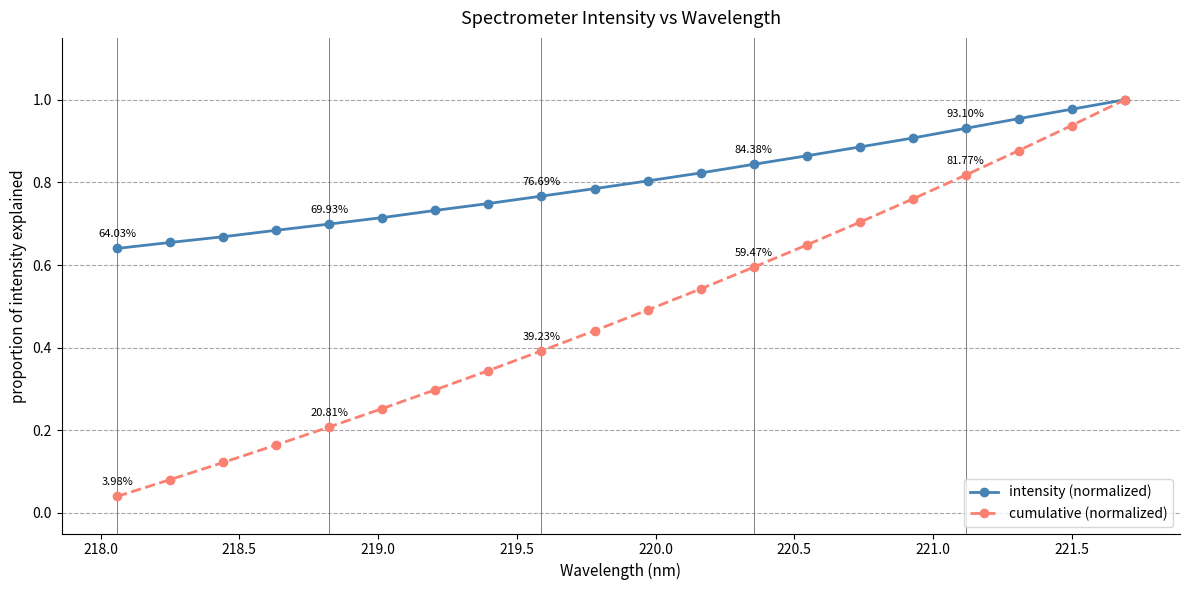

How many lines are shown in the chart?

2